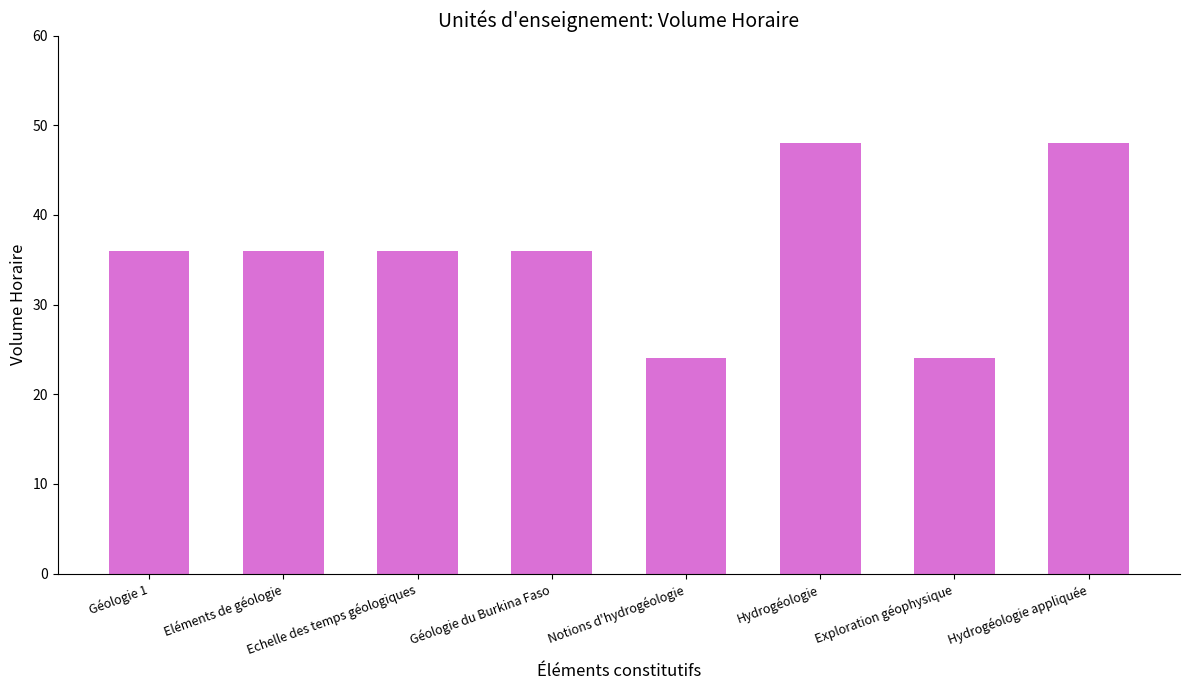

What is the label of the 1st bar from the left?

Géologie 1